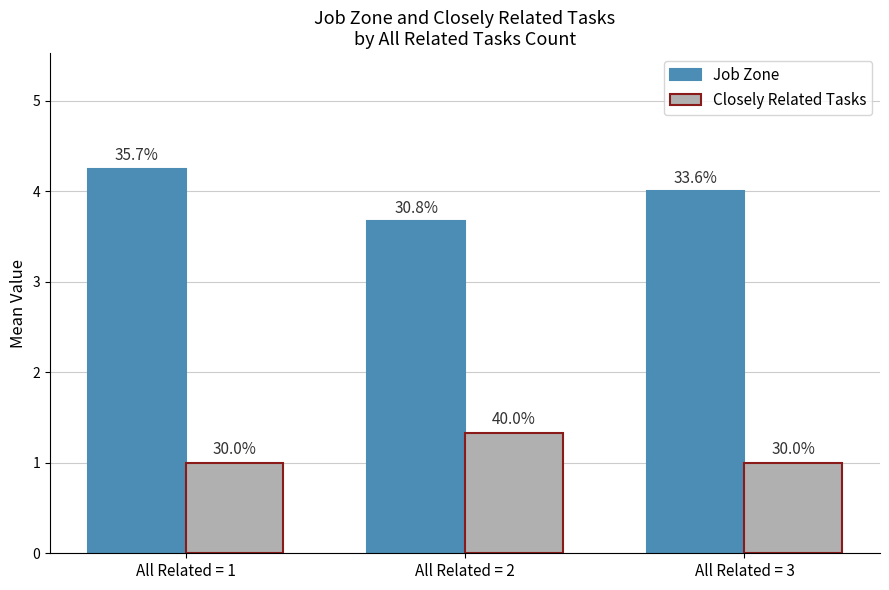

What is the difference between the second highest and minimum values in the Job Zone series?

0.3